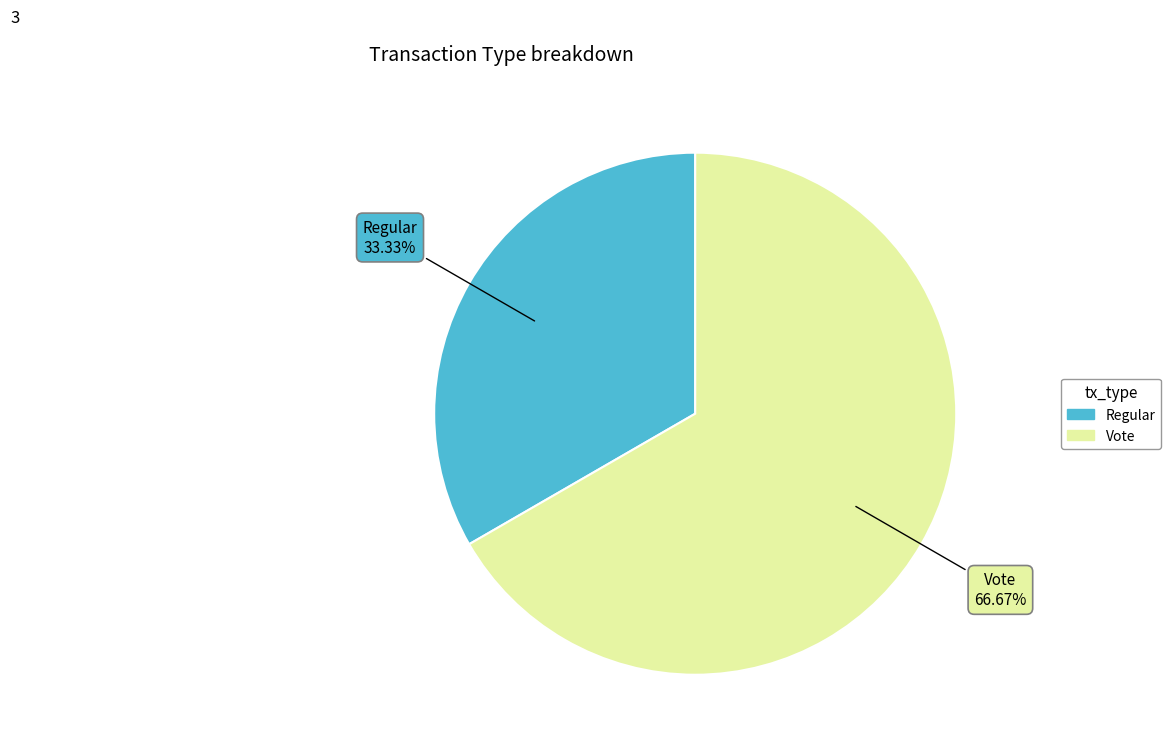

Combined, do Regular and Vote account for over 50%?

Yes